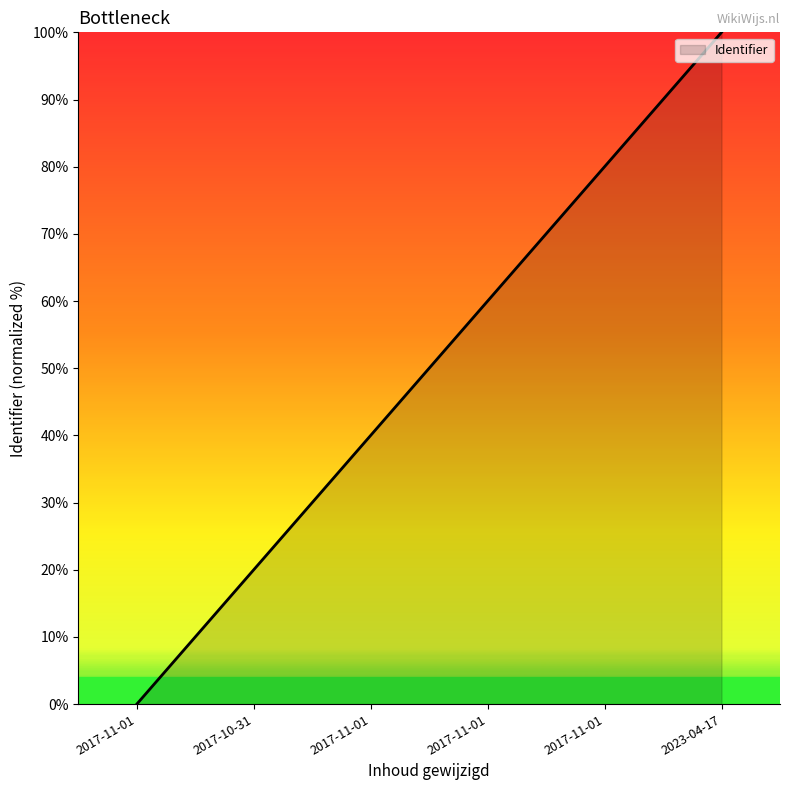

Approximately how many times larger is the value at 2017-10-31 compared to 2017-11-01?

0.5